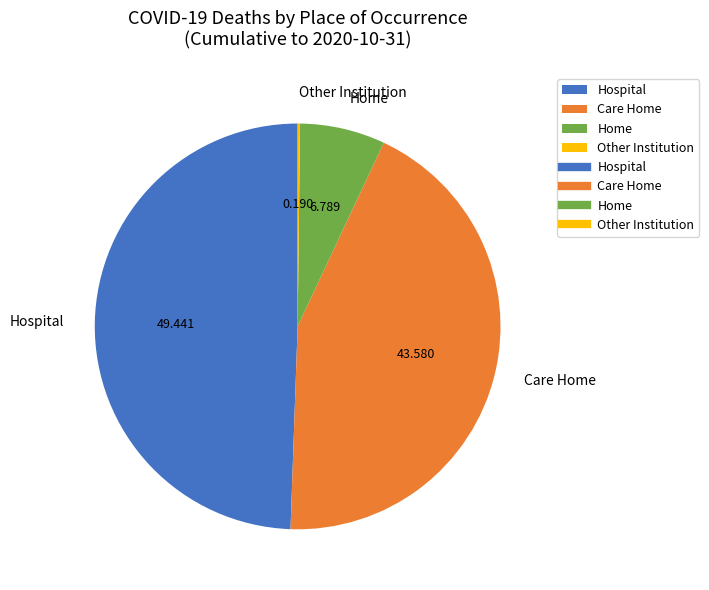

Which has a higher value, Hospital or Home?

Hospital